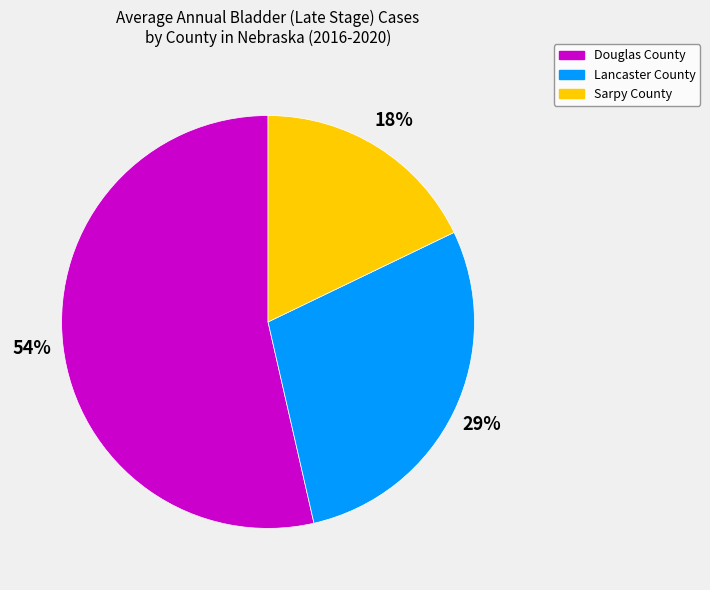

Is it true that Douglas County is 54% of the pie?

True